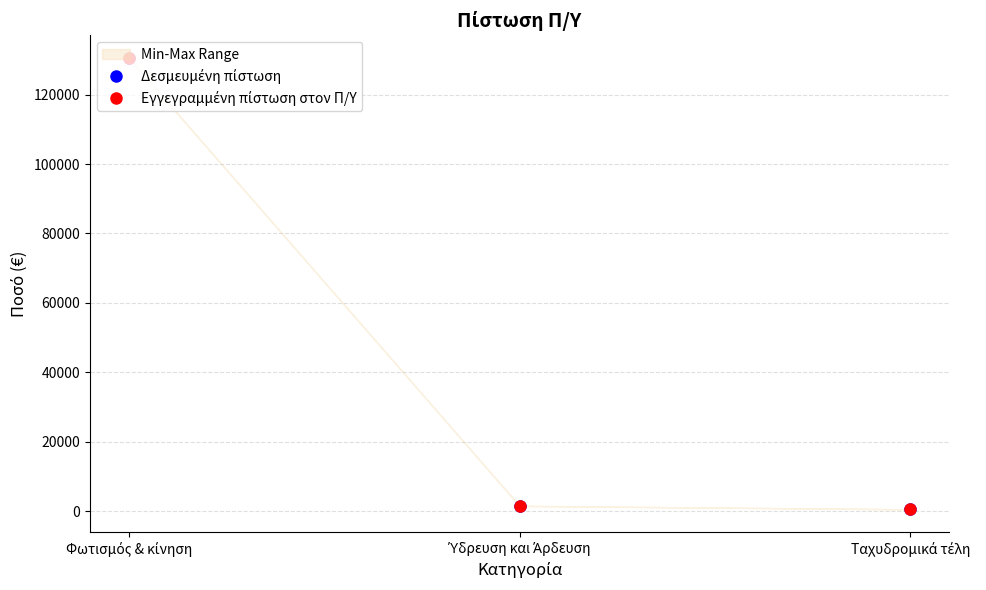

Which series has the largest total across all categories?

Δεσμευμένη πίστωση